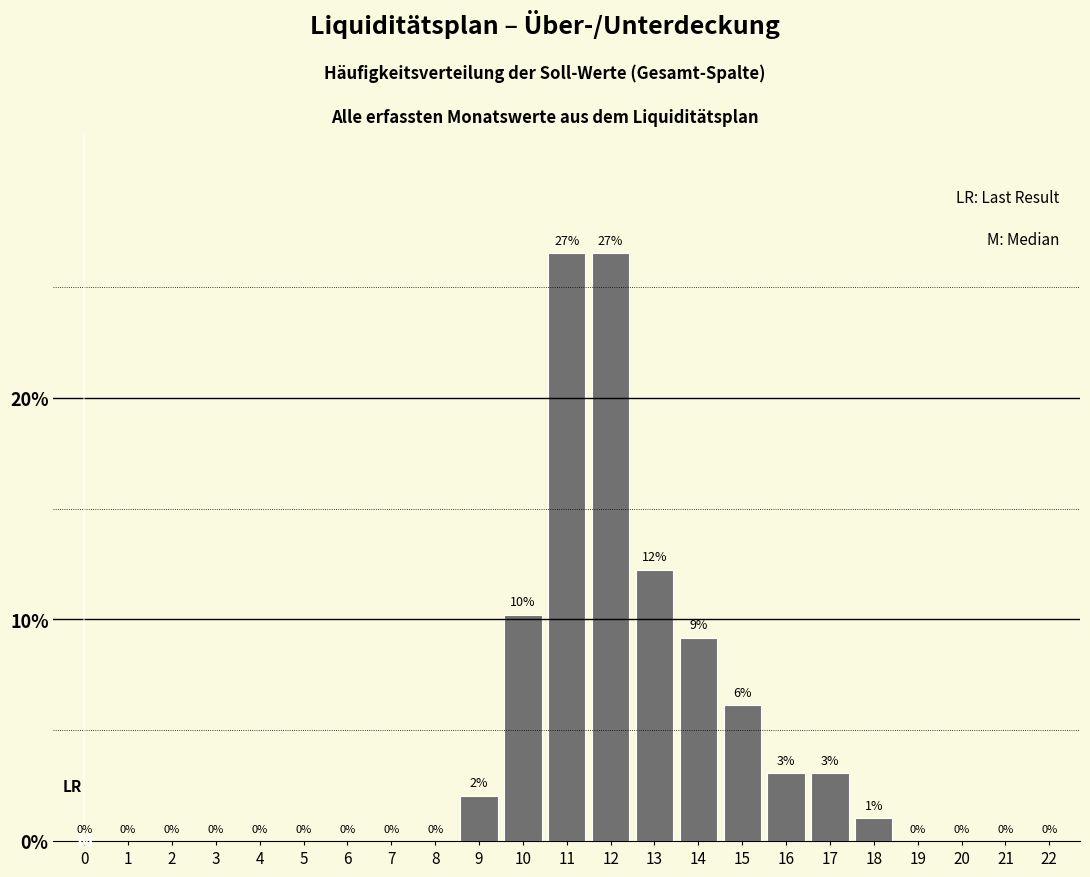

What is the maximum value shown in the chart?

26.5